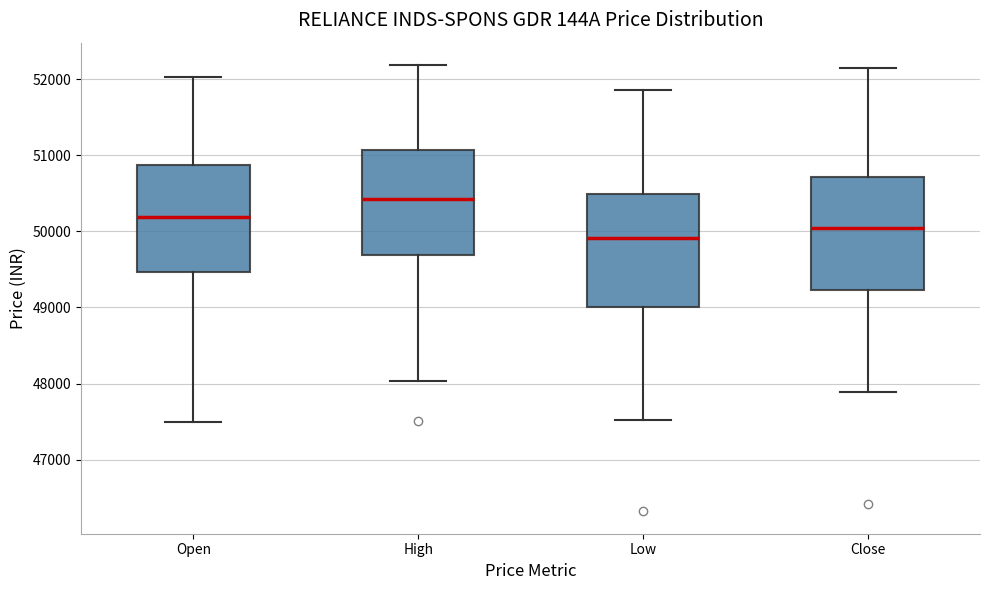

Which box's median line is the lowest?

Low